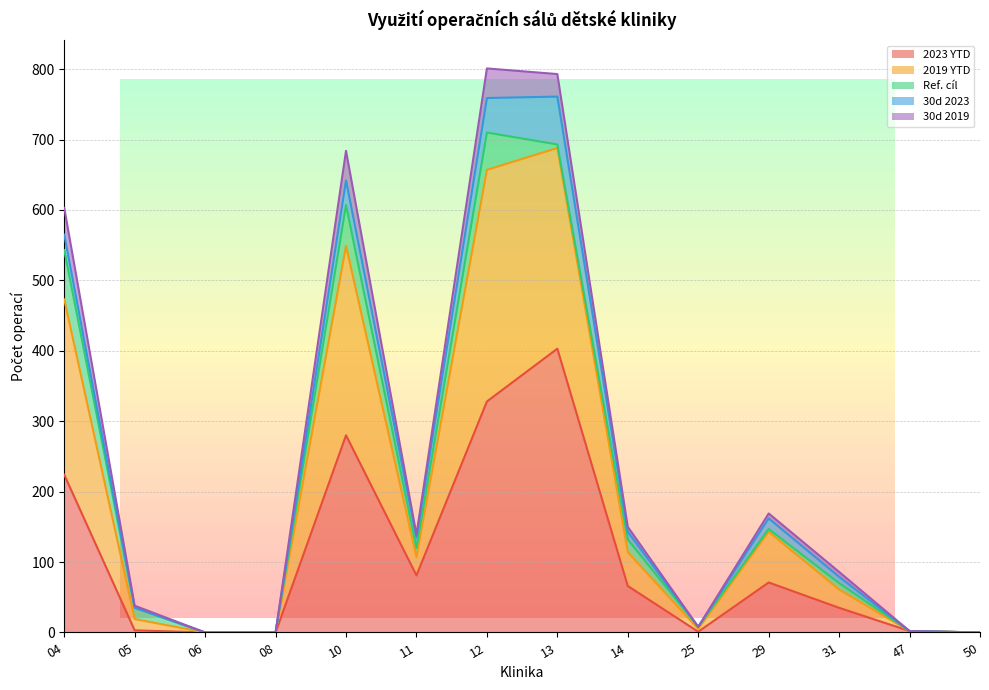

Which category has the lowest value in the 30d 2019 series?

06